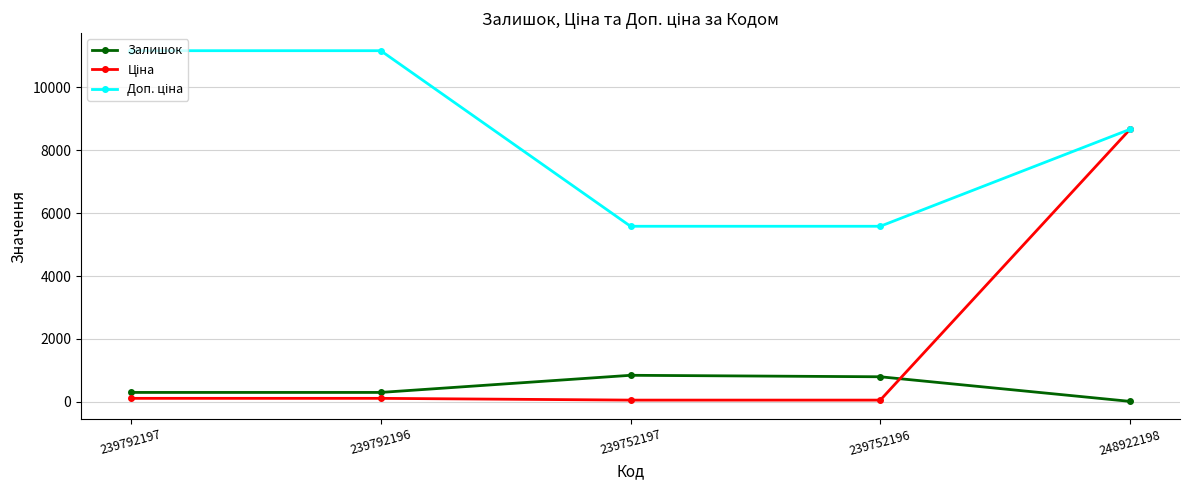

How many interior local peaks does the Залишок series have?

1